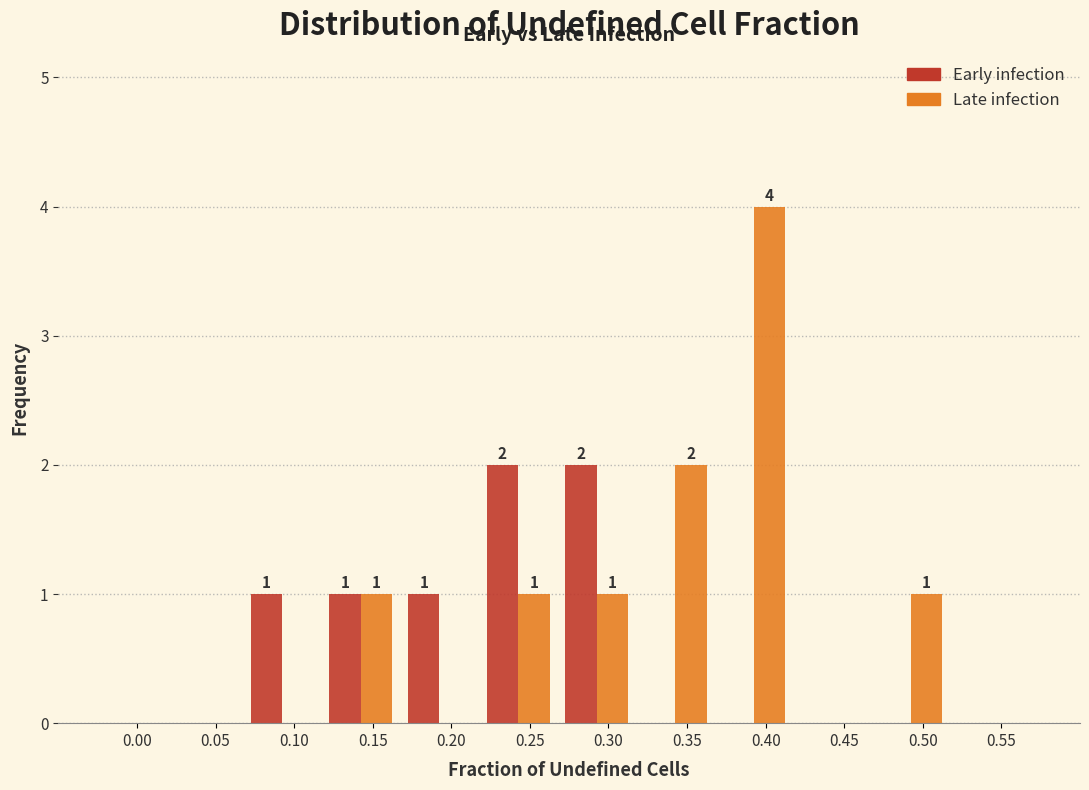

What is the total value across all series at 0.40?

4